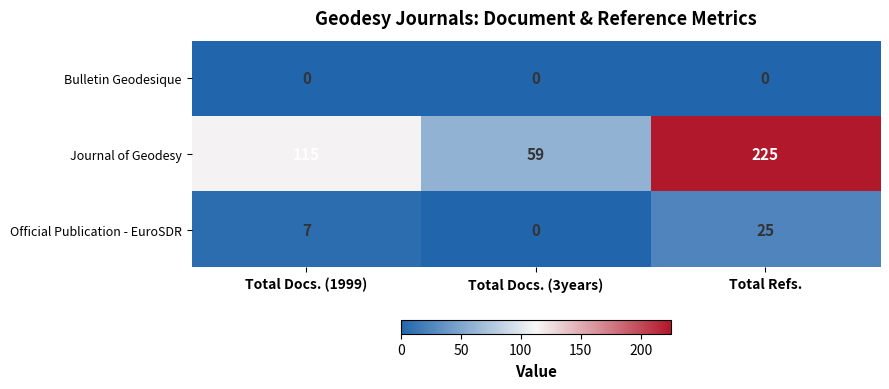

What is the average value of the Official Publication - EuroSDR series?

11